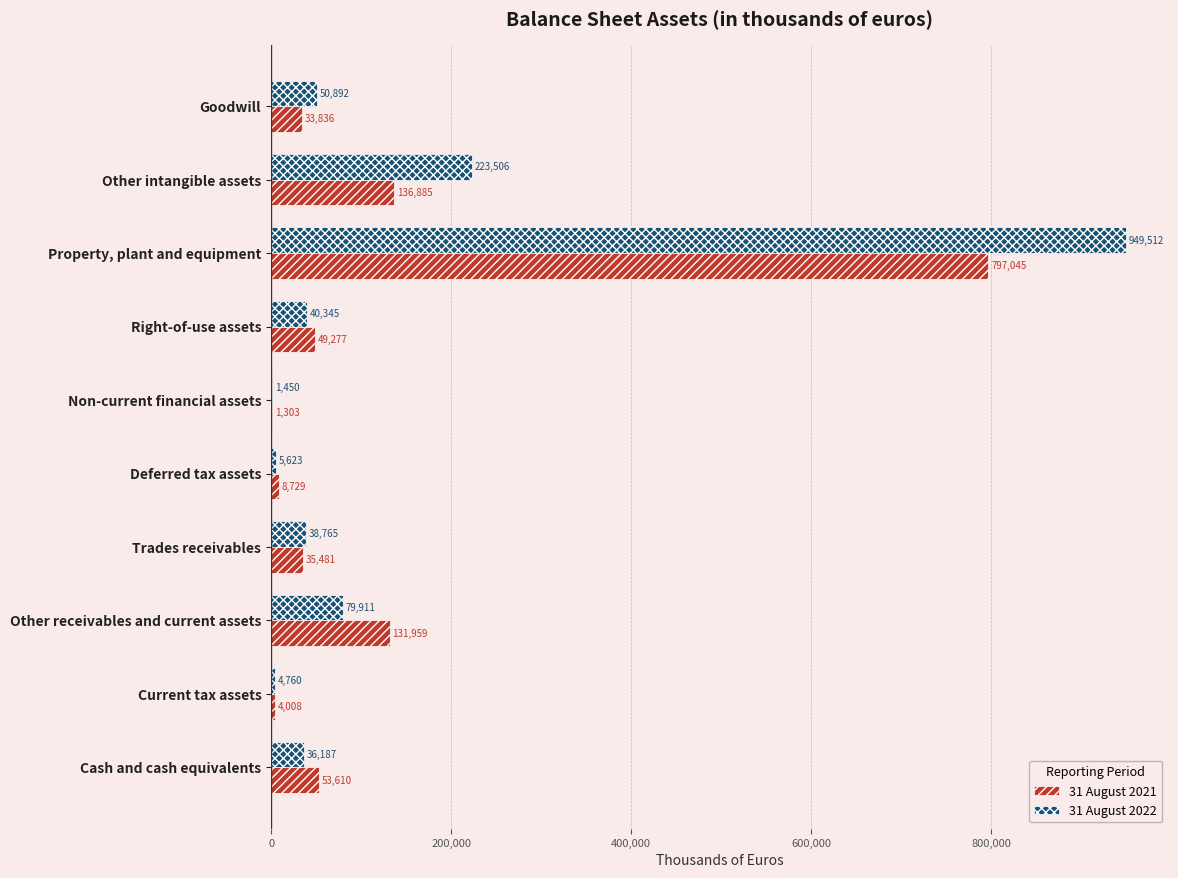

What is the total value across all series at Right-of-use assets?

89622